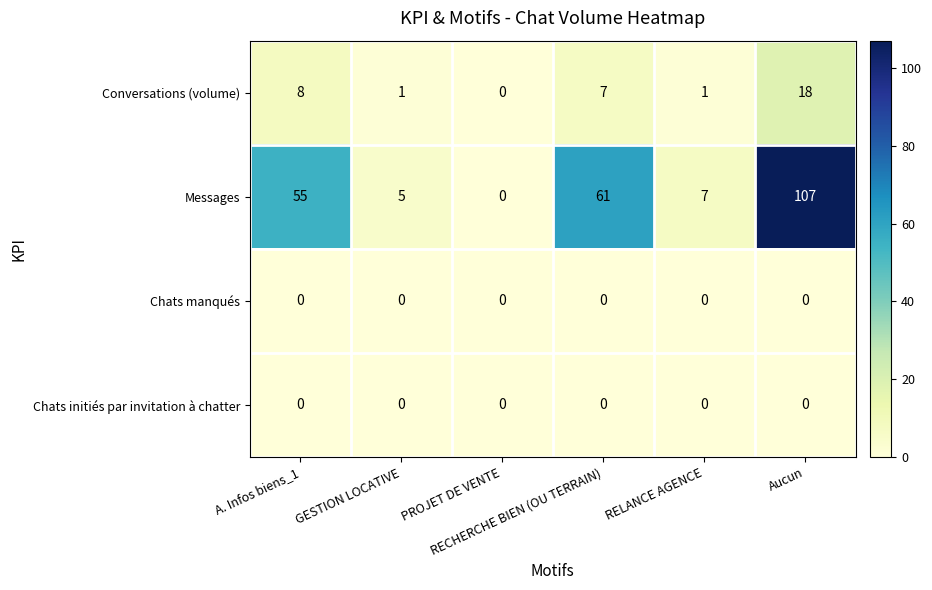

What is the average value of the Conversations (volume) series?

6